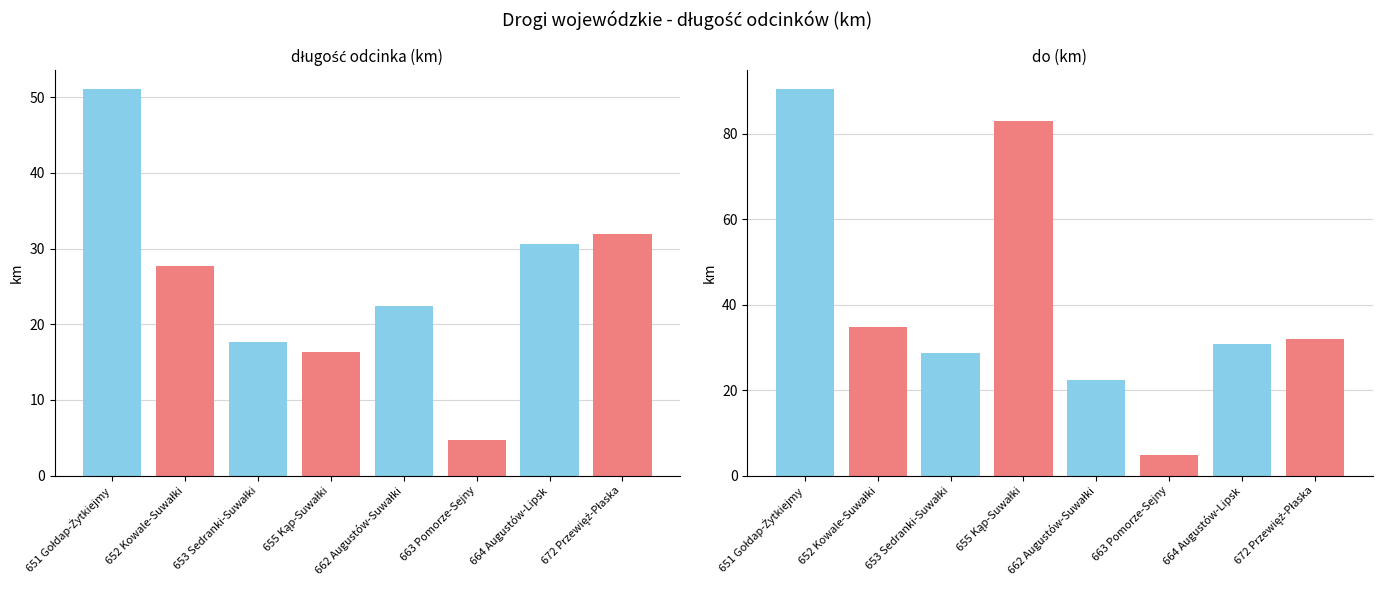

Are the bars grouped side by side (vs. stacked)?

Yes